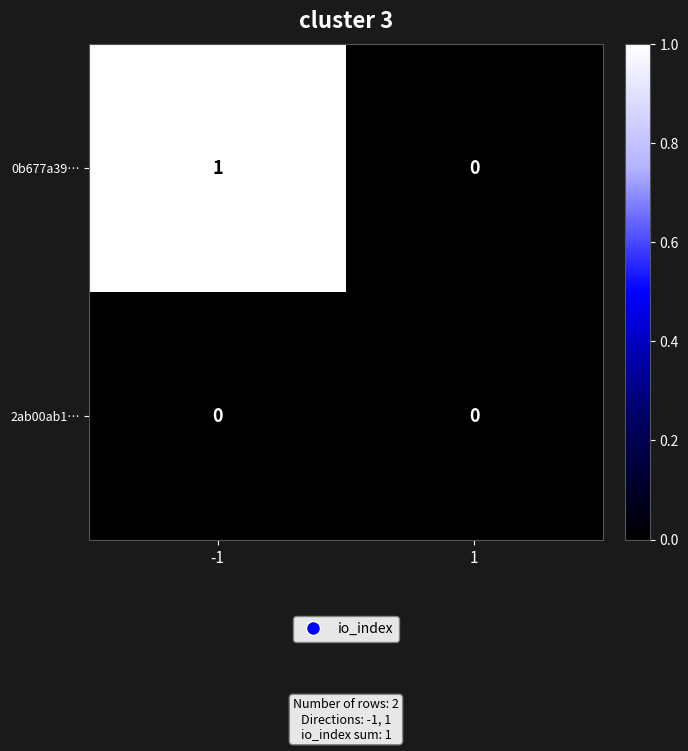

The value of 0b677a39… at -1 is 1. True or false?

True